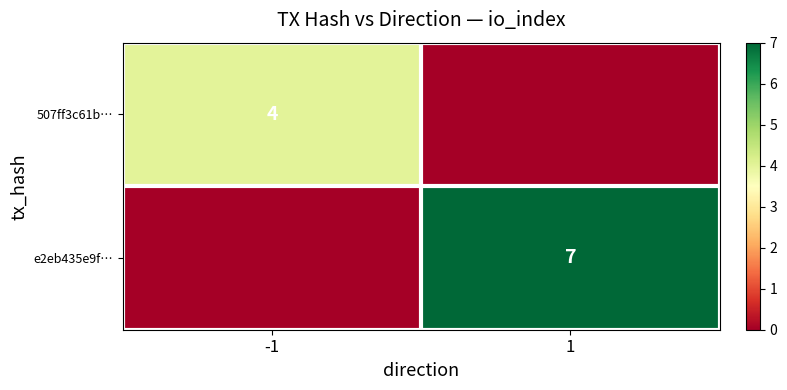

Rank the categories by 507ff3c61b… value from lowest to highest.

1, -1